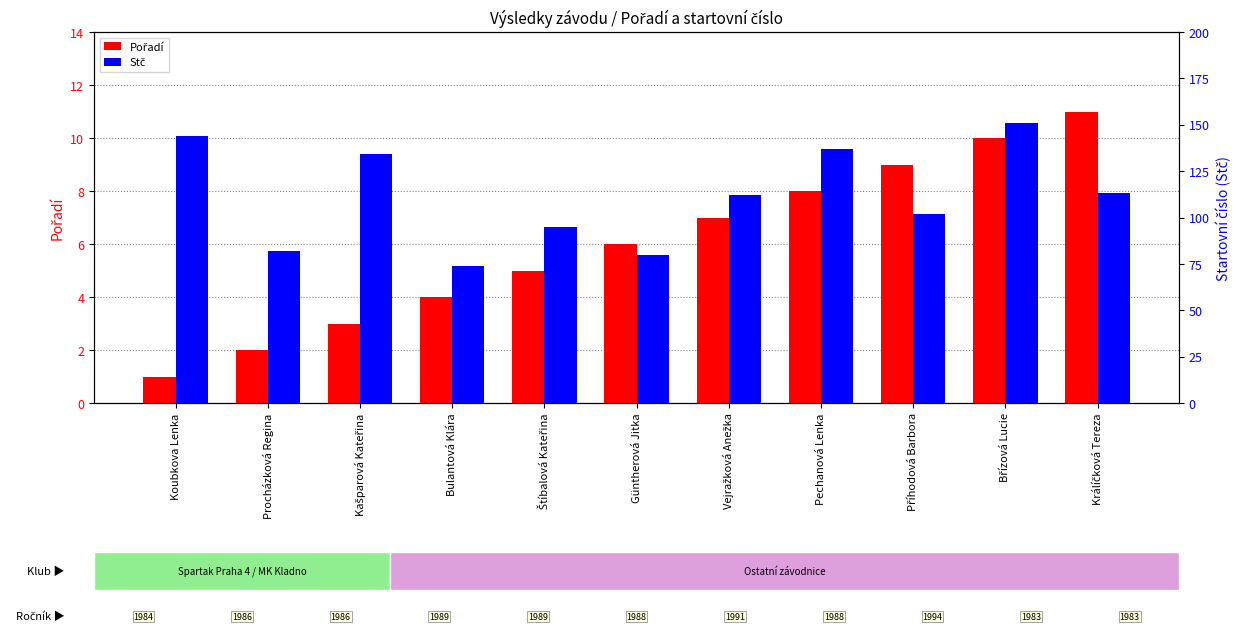

What is the difference between the maximum and minimum values in the Stč series?

77